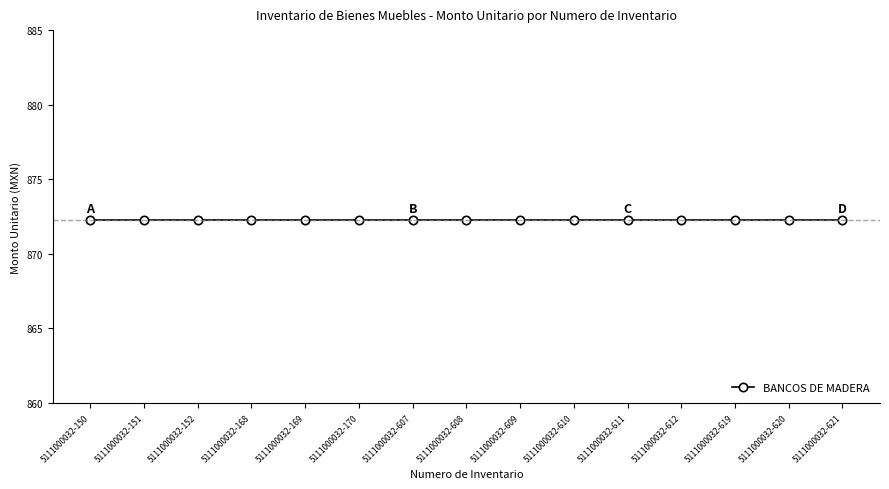

True or false: BANCOS DE MADERA and Codigo 5111000032 cross at least once.

False